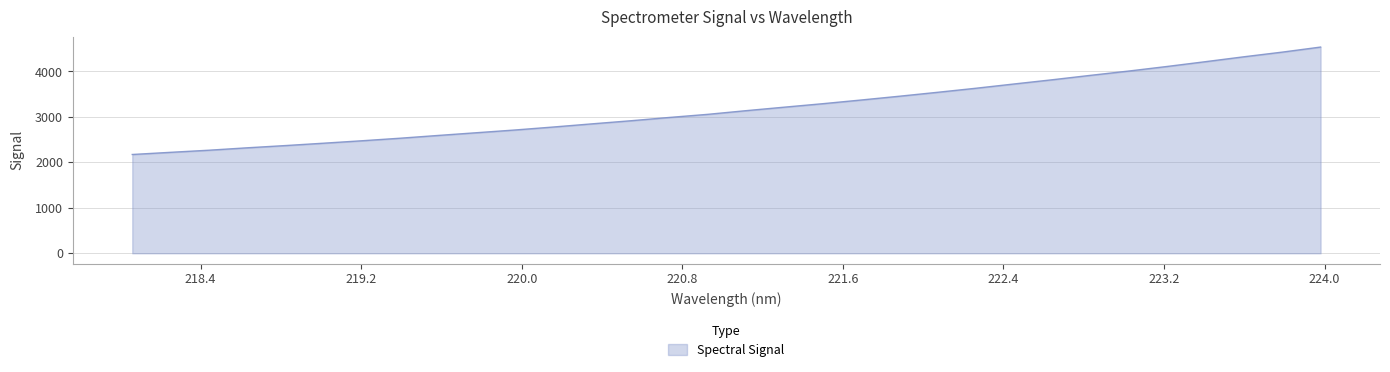

What is the difference between the second highest and second lowest values?

2203.3